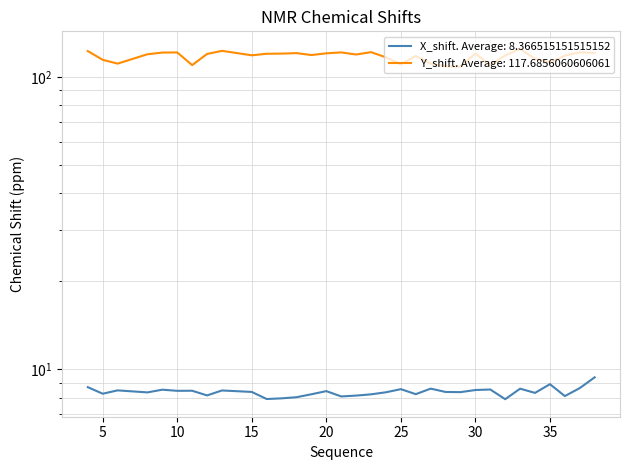

True or false: Y_shift and X_shift cross at least once.

False